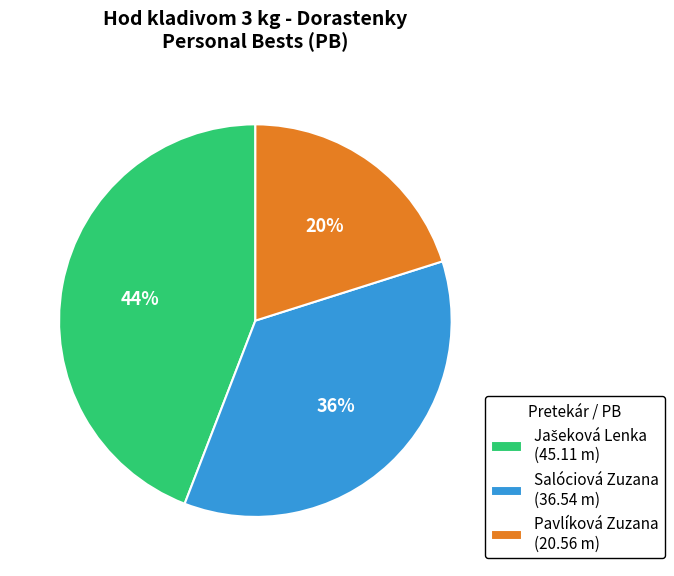

To the nearest percent, what is the difference between the Salóciová Zuzana (36.54 m) and Pavlíková Zuzana (20.56 m) slice percentages?

16%